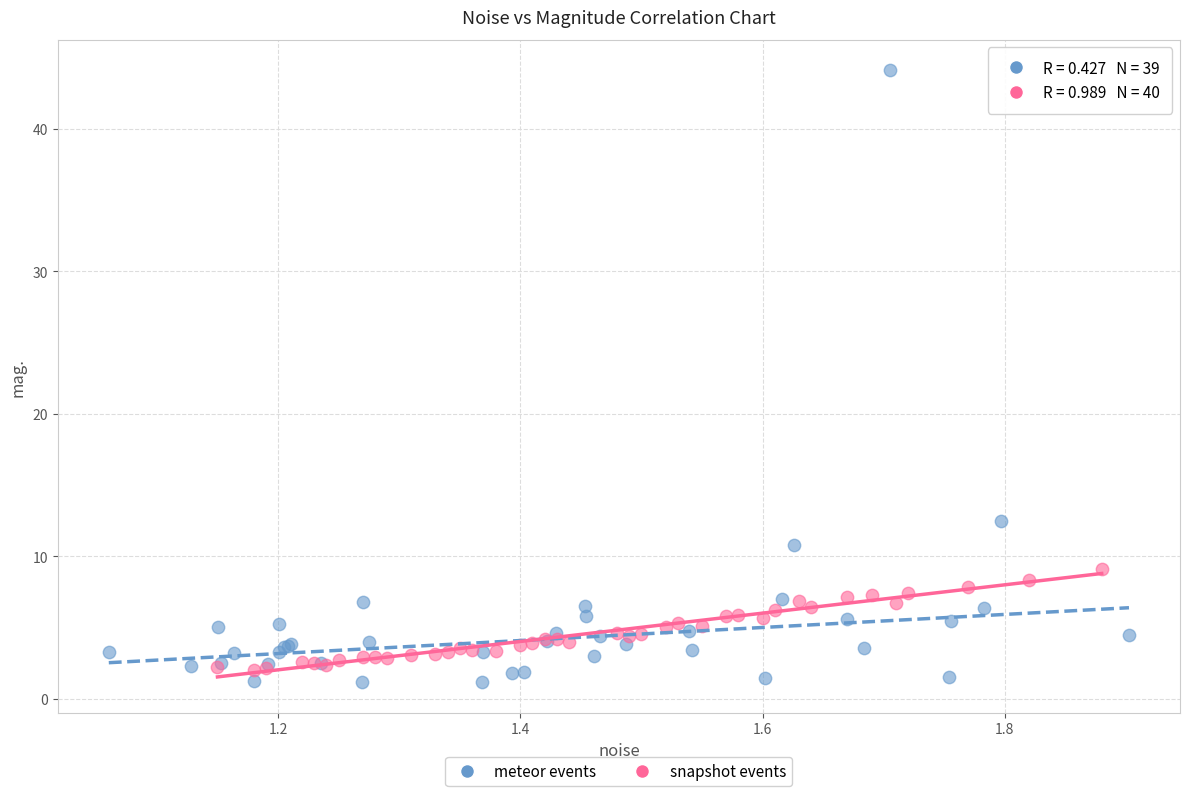

Which series has the widest spread of Y values?

meteor events